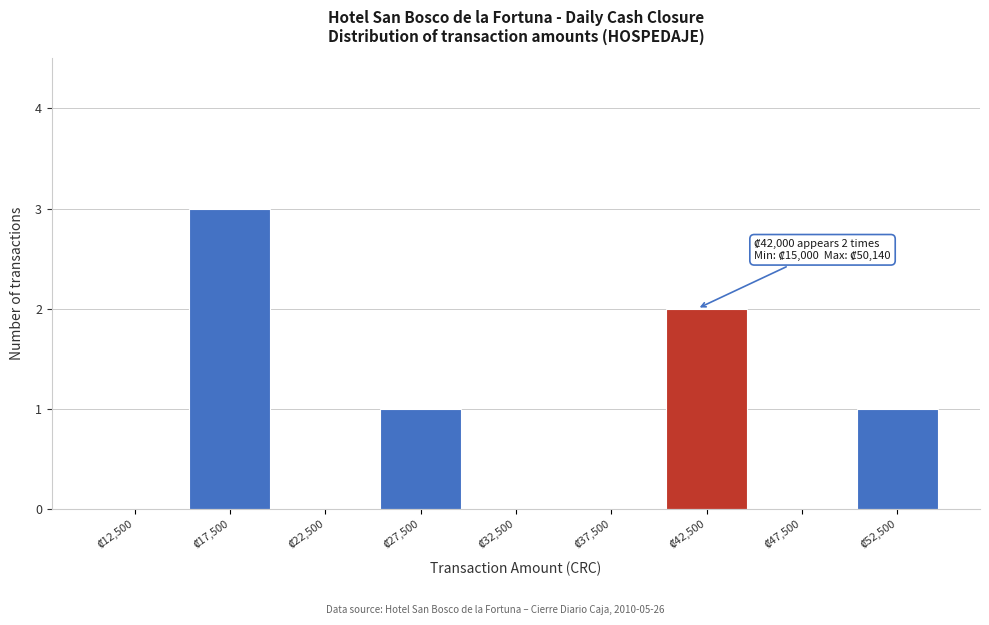

Over which range of the x-axis is the bar tallest?

15000 to 20000